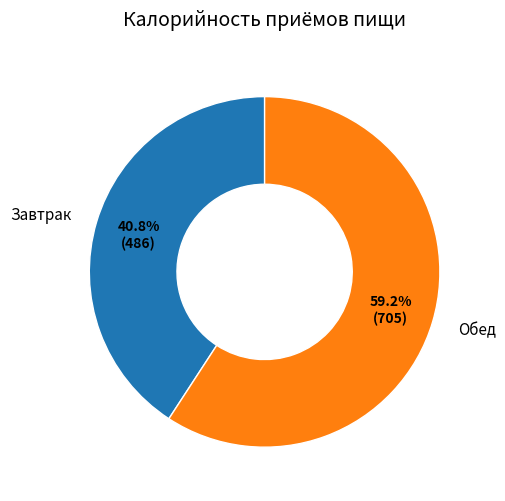

Is it true that Обед is 66% of the pie?

False